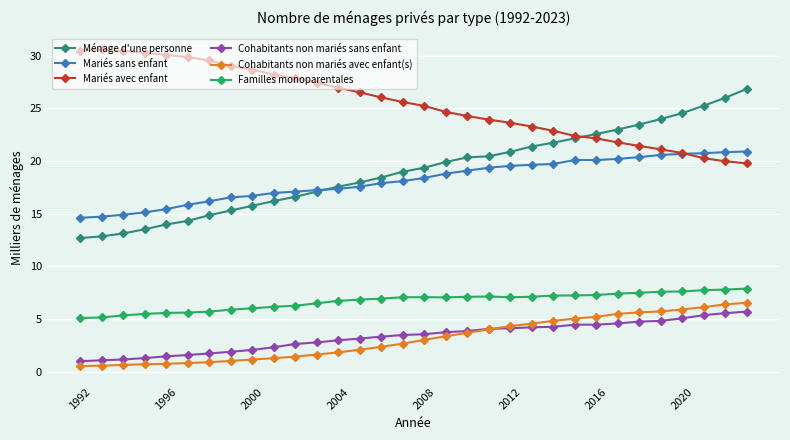

Which series has the largest total across all categories?

Mariés avec enfant